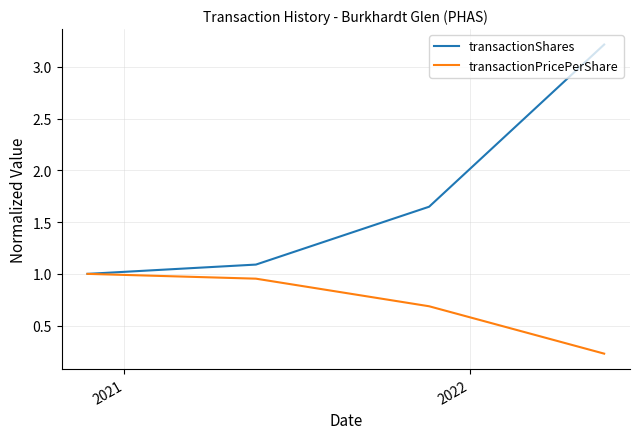

What is the difference between the maximum and minimum values in the transactionPricePerShare series?

0.8